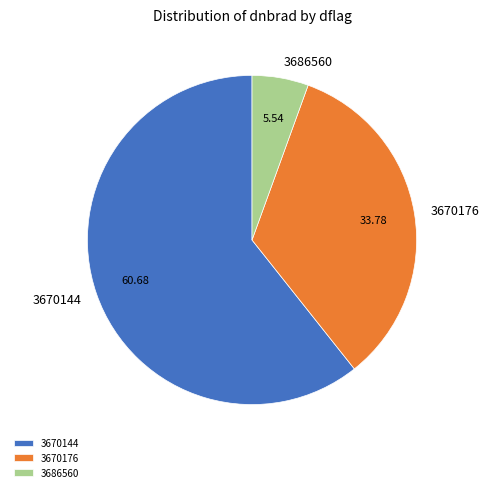

Rank the categories by value from lowest to highest.

3686560, 3670176, 3670144